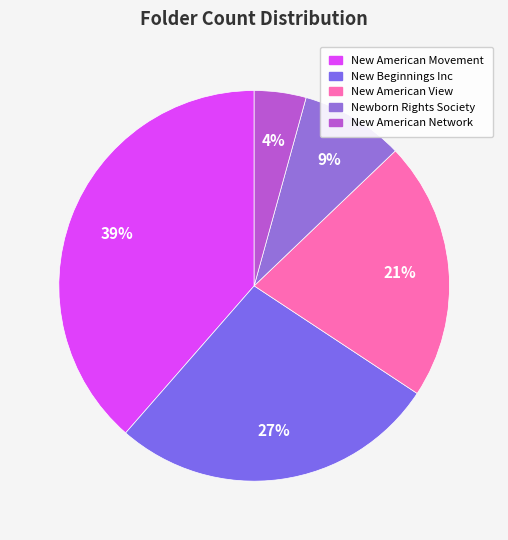

To the nearest percent, what portion does New American Movement represent?

39%